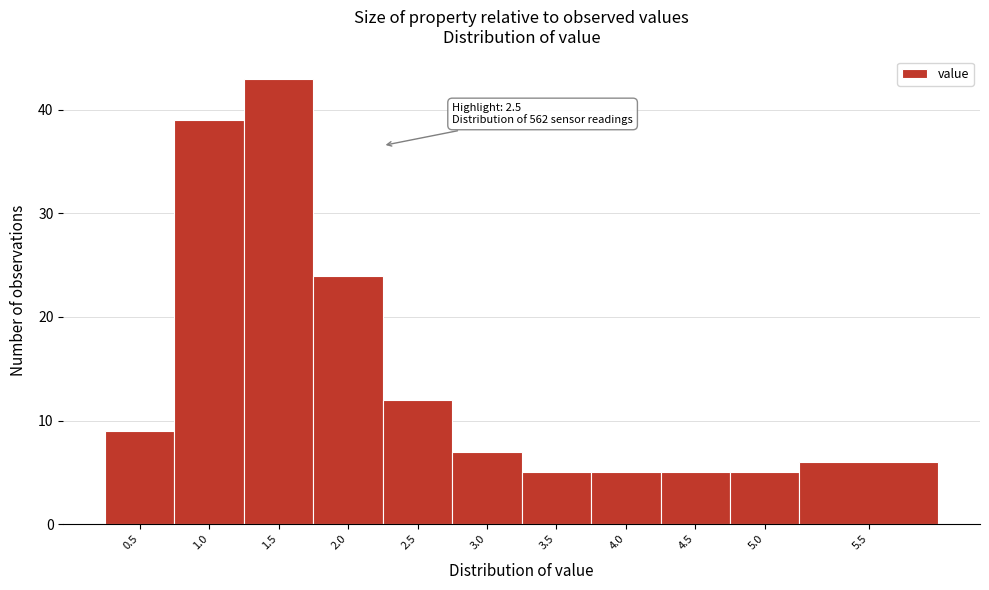

Reading left to right, extract all data points from this chart.

0.5=9	1.0=39	1.5=43	2.0=24	2.5=12	3.0=7	3.5=5	4.0=5	4.5=5	5.0=5	5.5=6